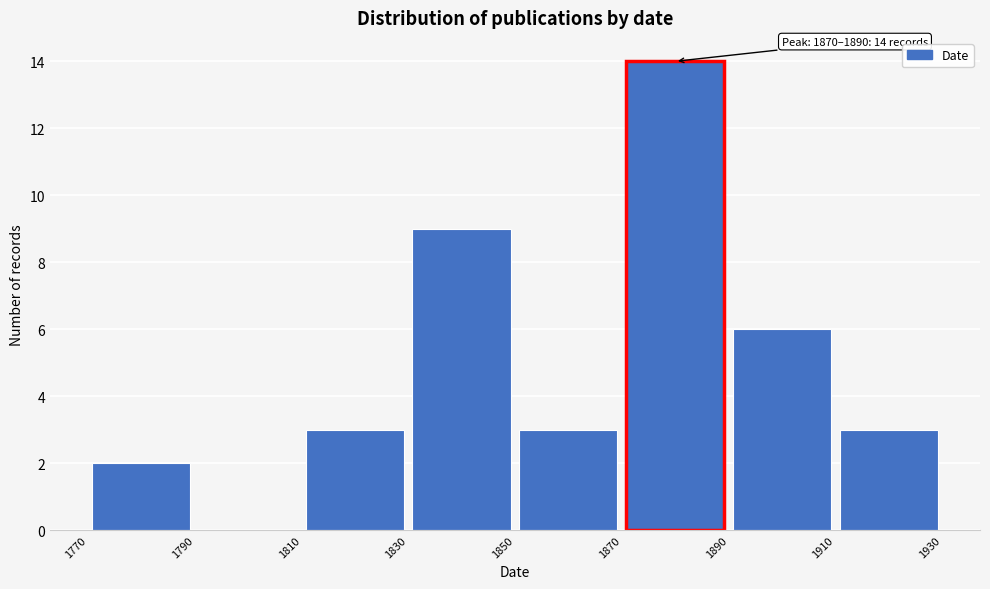

Which range on the x-axis has the tallest bar?

1870 to 1890